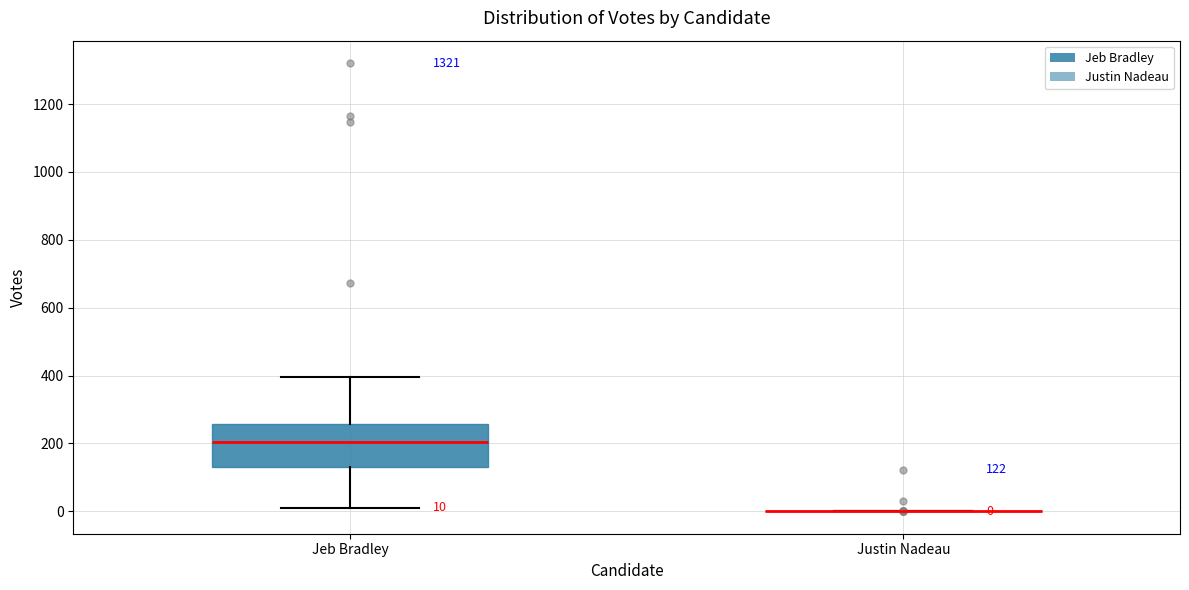

Comparing the boxes themselves (not the whiskers), which one is the tallest?

Jeb Bradley